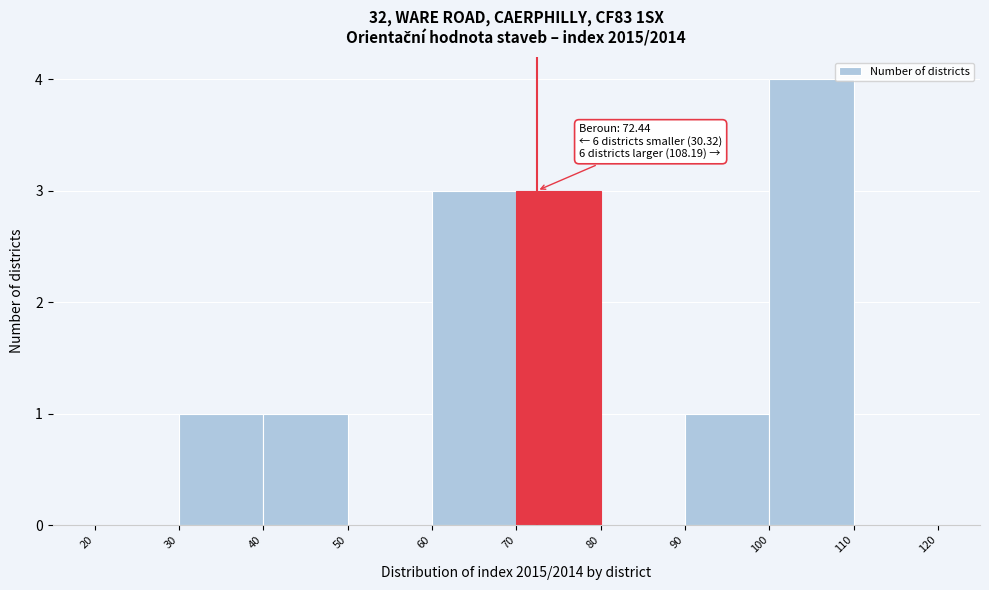

Which range on the x-axis has the tallest bar?

100 to 110